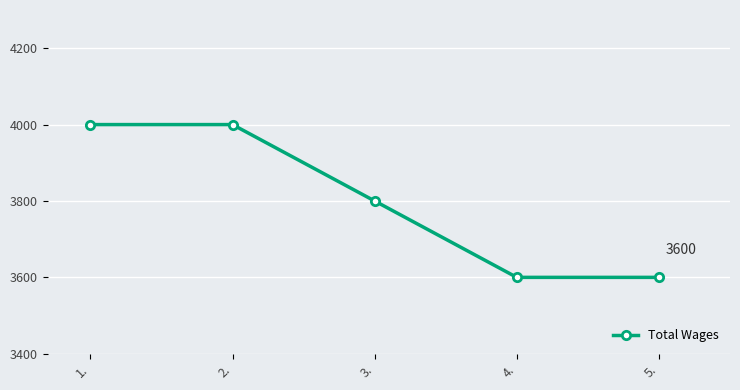

What is the maximum value shown in the chart?

4000